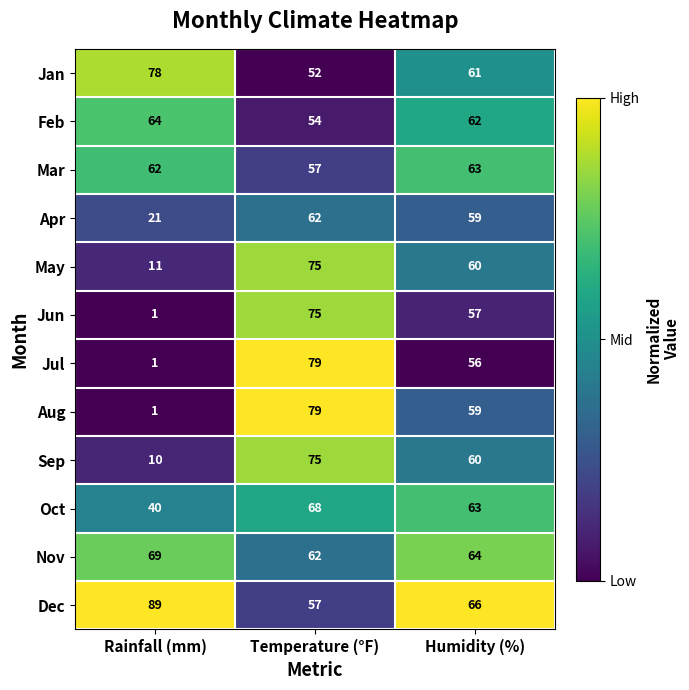

What is the difference between the maximum and minimum values in the Sep series?

65